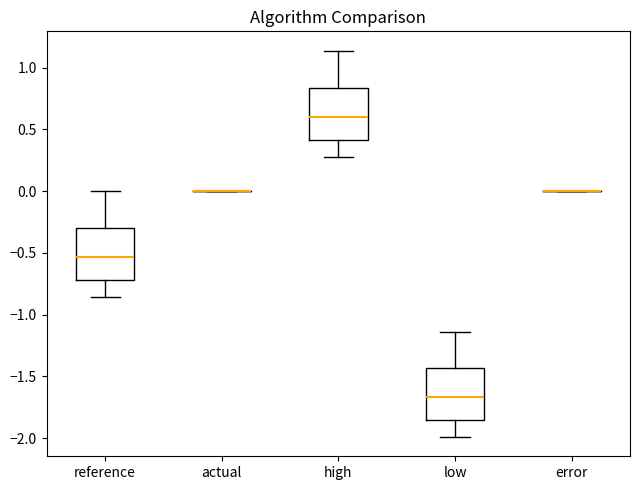

Reading left to right, transcribe this box plot: for each box, give where its median line is, the range the box spans, and where its two whiskers end, as read against the y-axis. The values are not printed on the chart, so give them approximately, as read against the axis.

reference: median -0.55, box -0.70 to -0.30, whiskers -0.85 to 0.00
actual: box collapsed to a line at 0.00, whiskers 0.00 to 0.00
high: median 0.60, box 0.40 to 0.85, whiskers 0.30 to 1.15
low: median -1.65, box -1.85 to -1.45, whiskers -2.00 to -1.15
error: box collapsed to a line at 0.00, whiskers 0.00 to 0.00